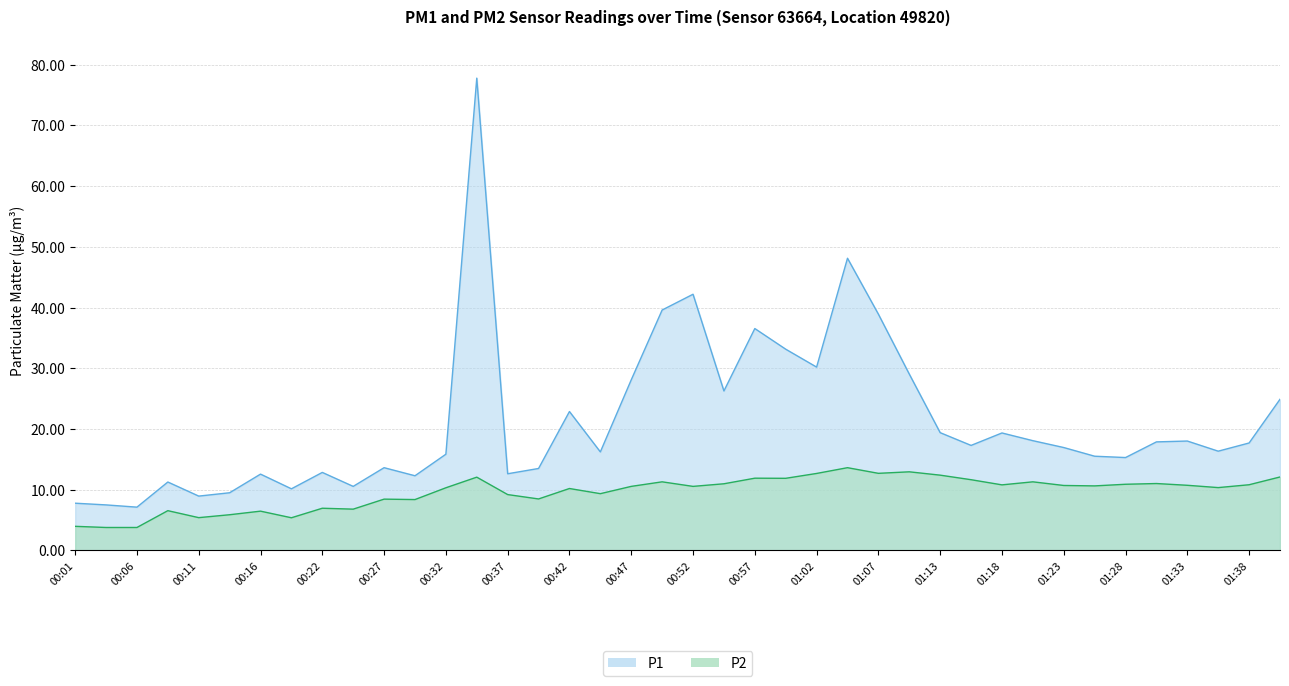

At how many categories does at least one series exceed 33?

7